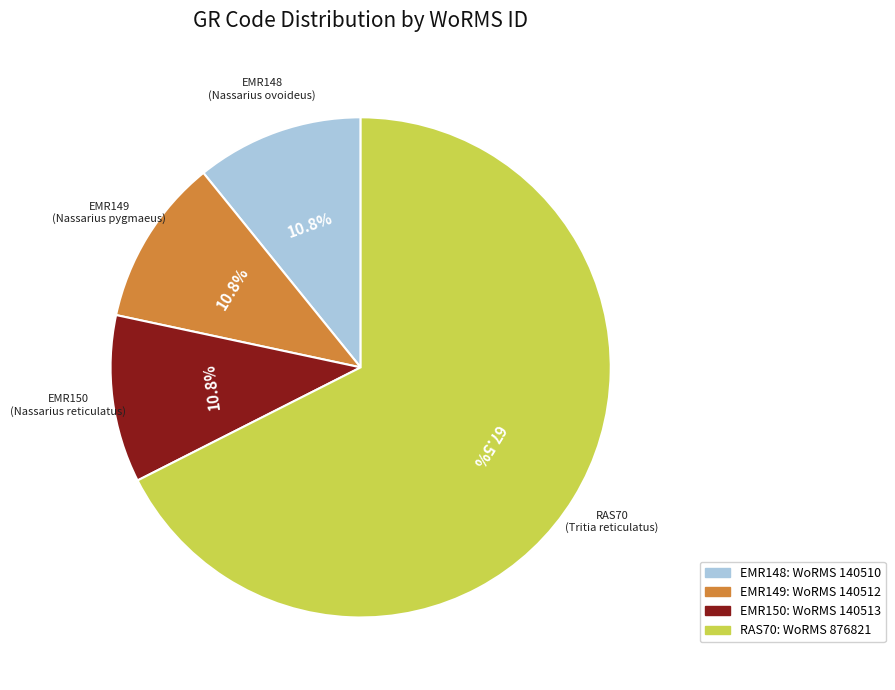

Which has a higher value, EMR148 or RAS70?

RAS70